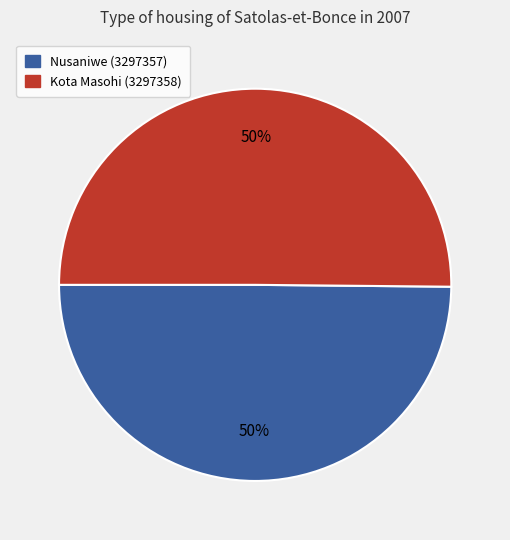

To the nearest percent, what percentage of the pie is Nusaniwe (3297357)?

50%